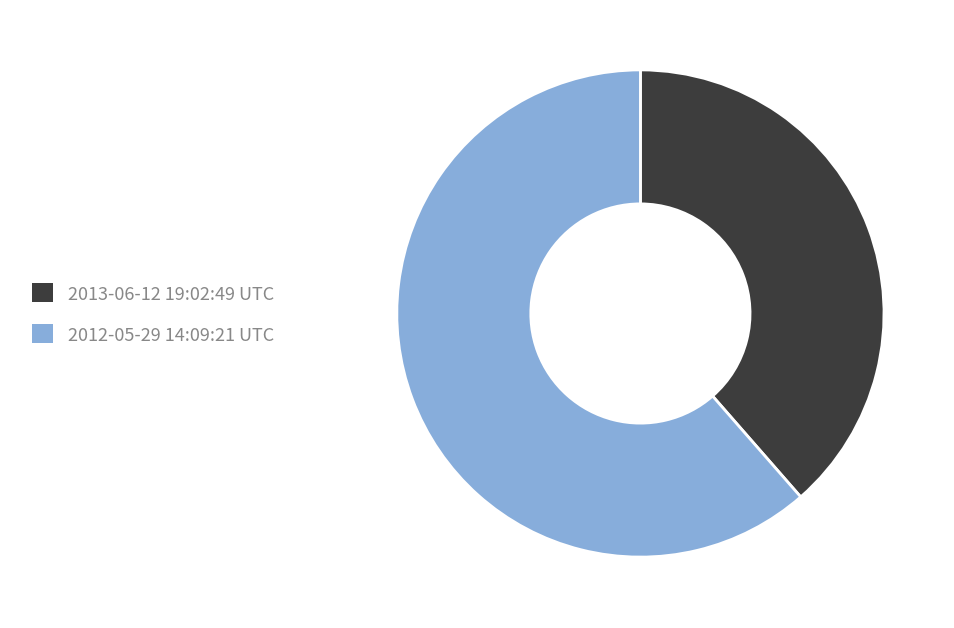

Combined, do 2013-06-12 19:02:49 UTC and 2012-05-29 14:09:21 UTC account for over 50%?

Yes